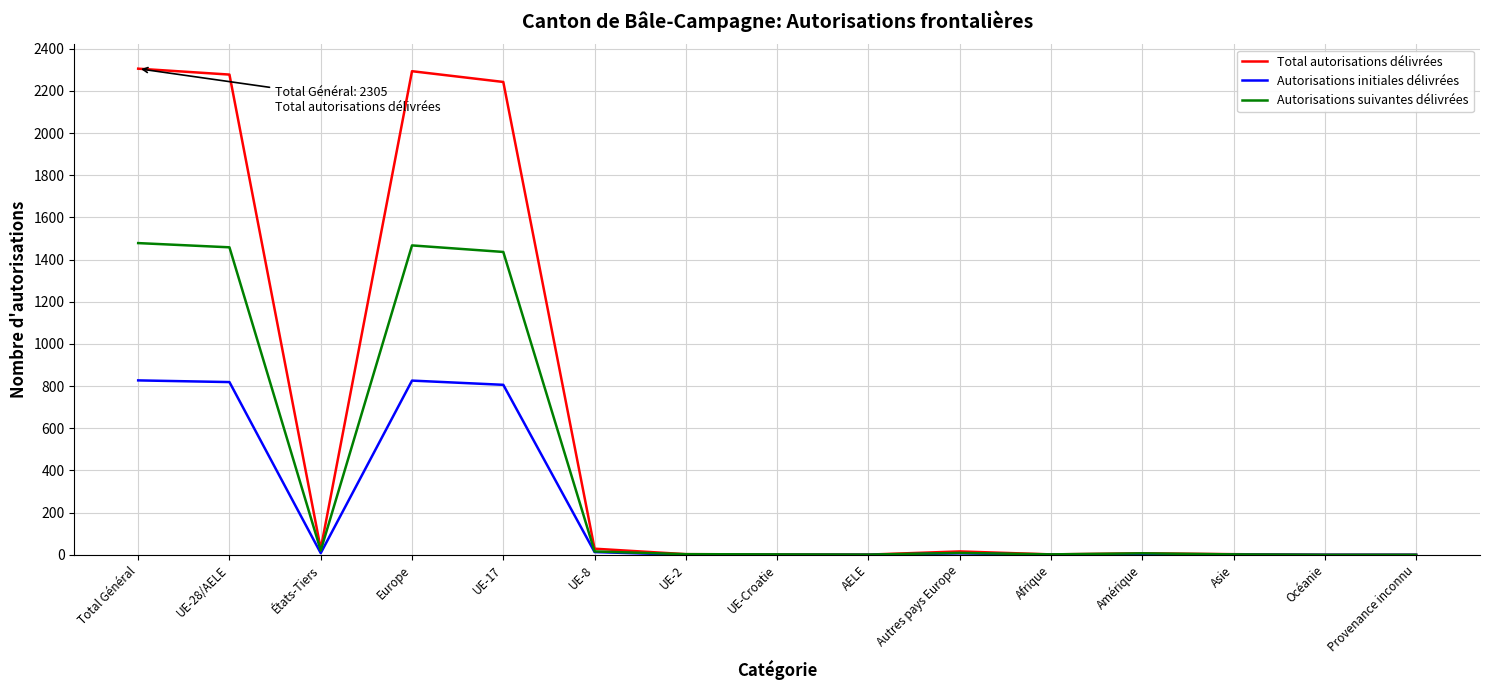

Does the chart have visible grid lines?

Yes